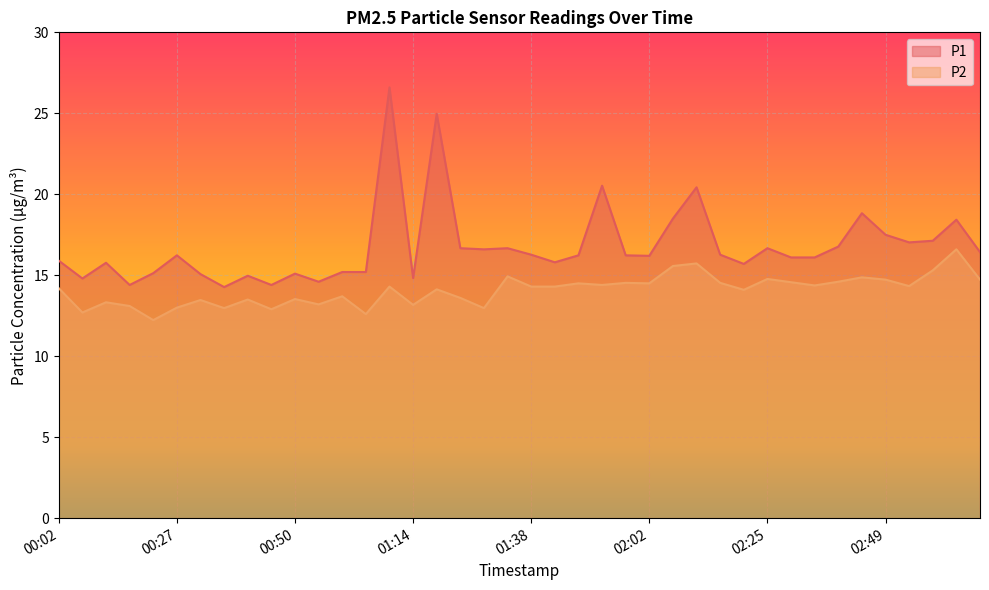

What is the label of the 13th point from the left?

01:00